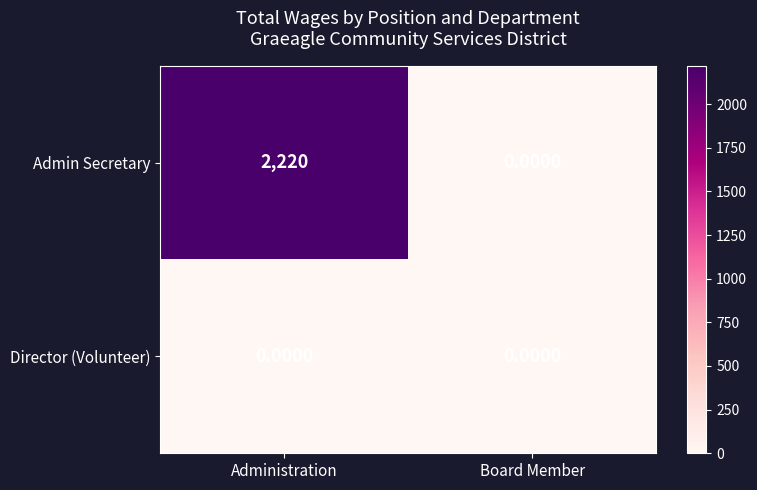

What is the average value of the Admin Secretary series?

1110